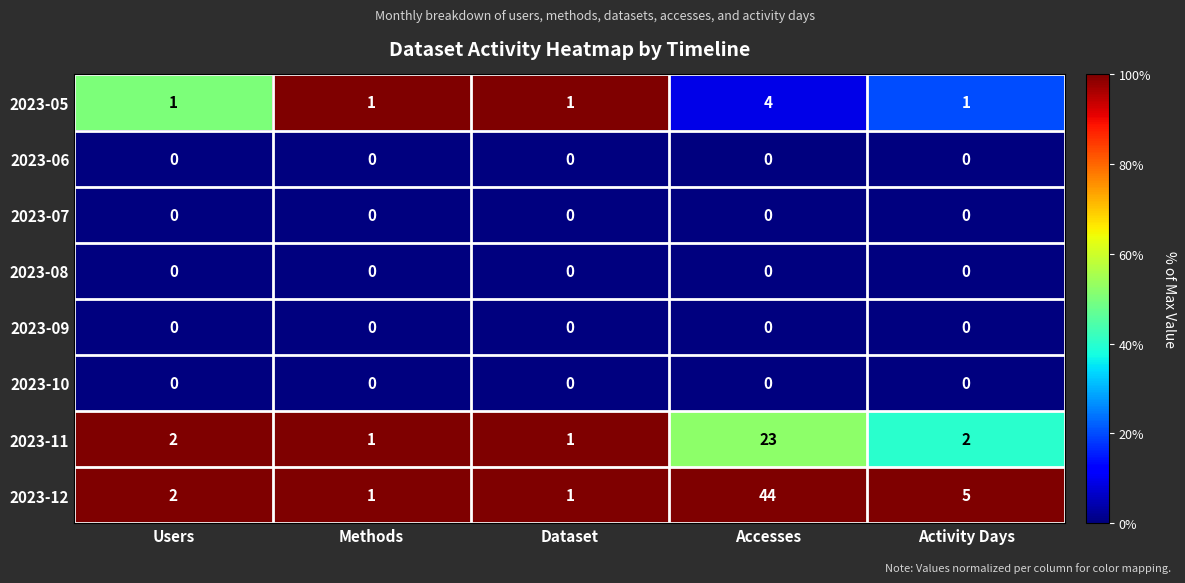

Which series has the largest range (max minus min)?

2023-12